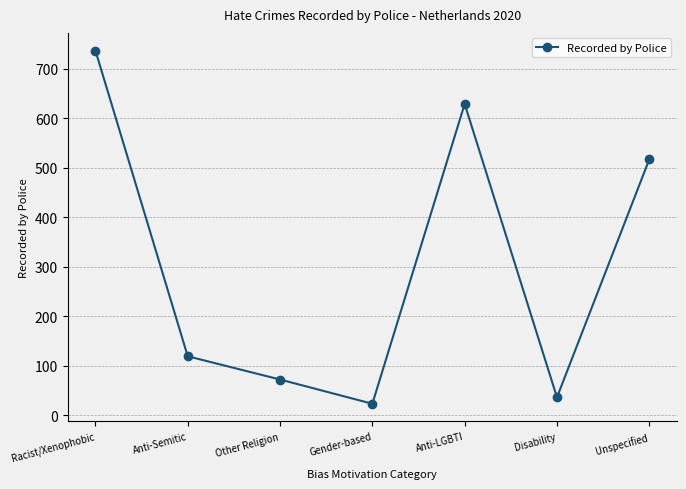

How many lines are shown in the chart?

1